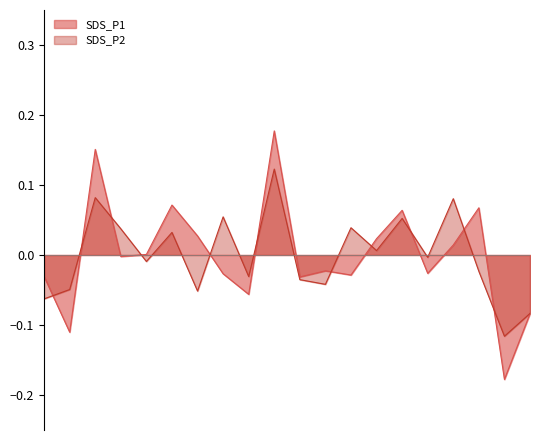

The value of SDS_P2_norm at 08:07 is -0.2. True or false?

False